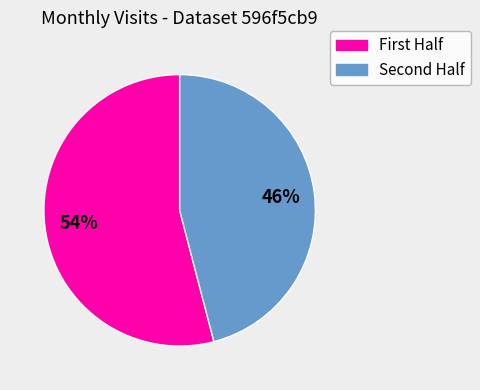

How many slices are in this pie chart?

2